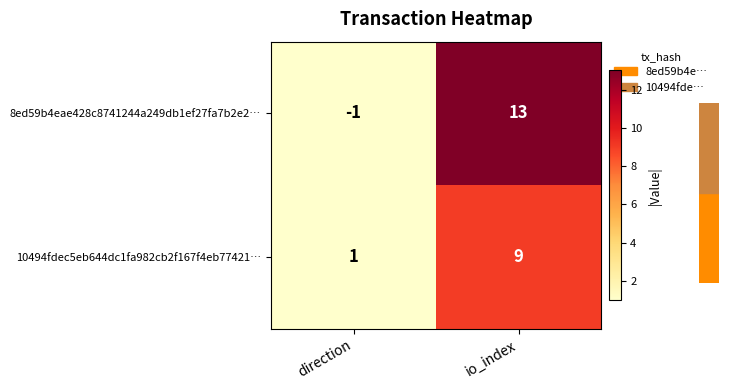

At which label does 8ed59b4eae428c8741244a249db1ef27fa7b2e2… reach its minimum?

direction